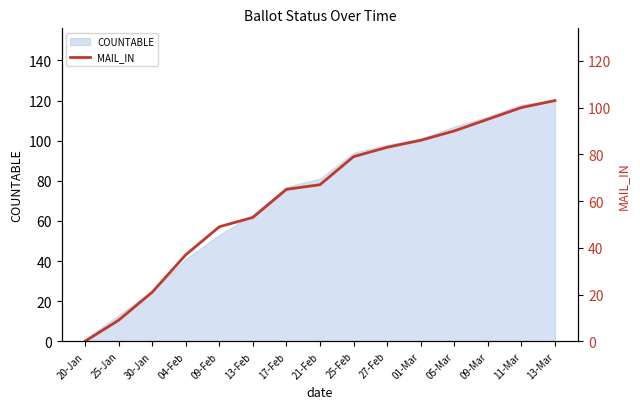

Rank the categories by value from highest to lowest.

13-Mar, 11-Mar, 09-Mar, 05-Mar, 01-Mar, 27-Feb, 25-Feb, 21-Feb, 17-Feb, 13-Feb, 09-Feb, 04-Feb, 30-Jan, 25-Jan, 20-Jan